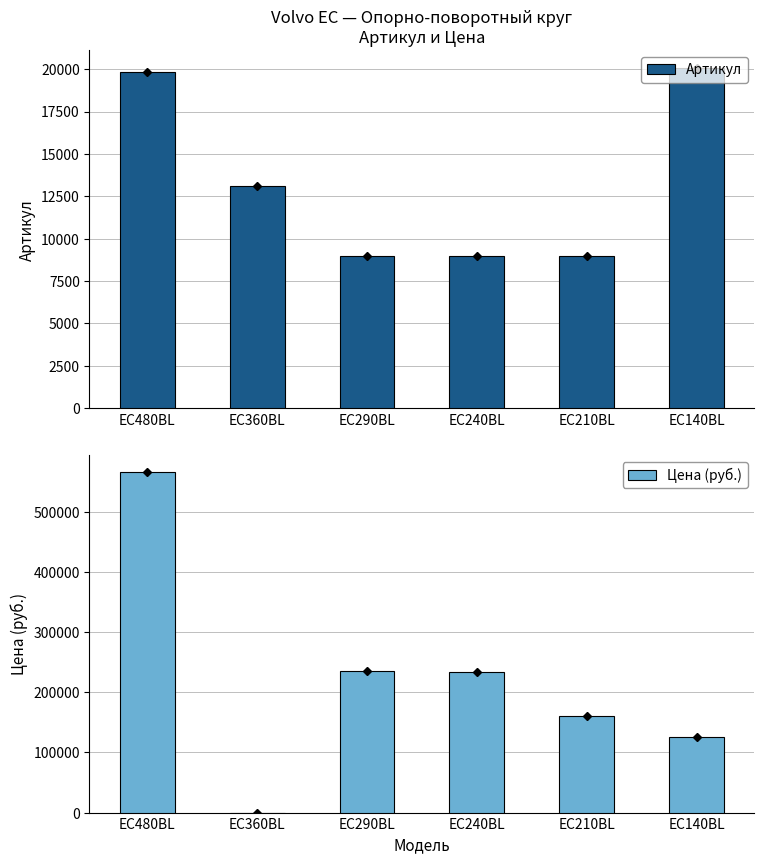

What is the sum of all Артикул values?

79931